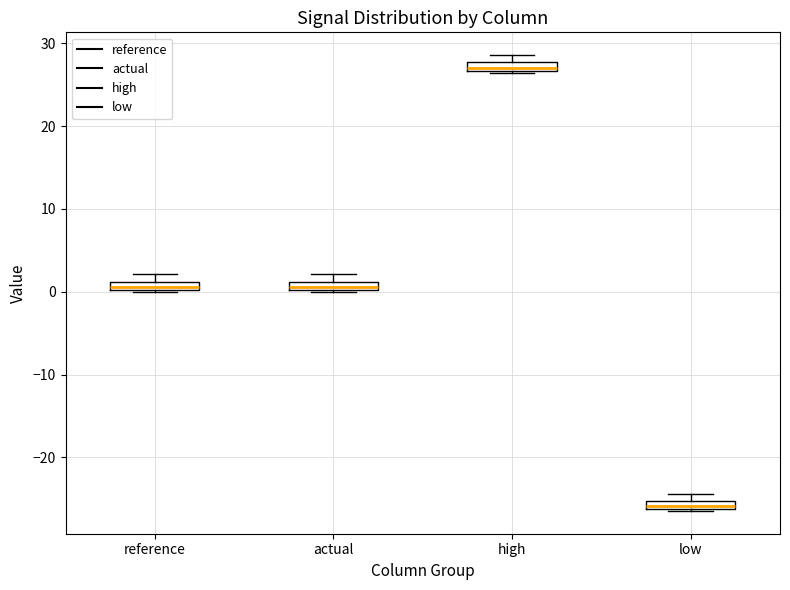

Where is the upper edge of the box for actual on the y-axis? The values are not printed on the chart, so give them approximately, as read against the axis.

1